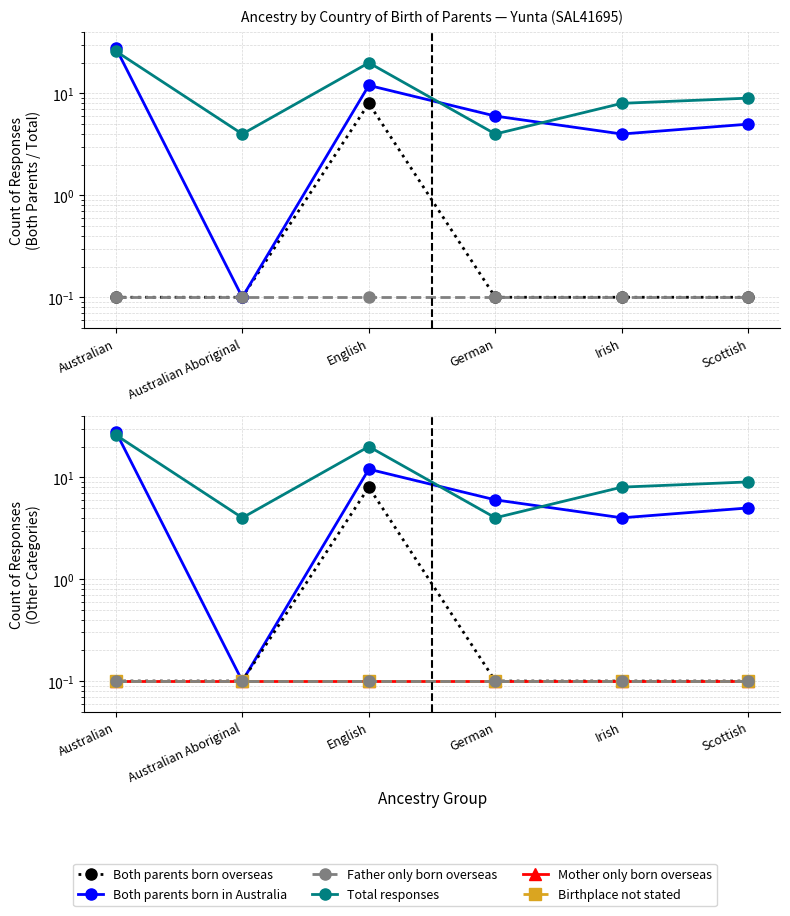

Between Irish and German, which is larger?

Irish